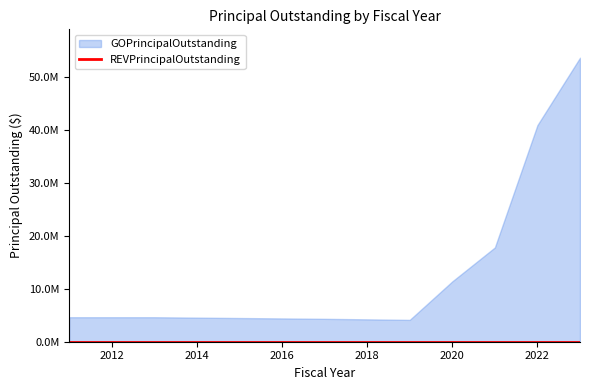

Rank the series by their average value, from lowest to highest.

REVPrincipalOutstanding, GOPrincipalOutstanding